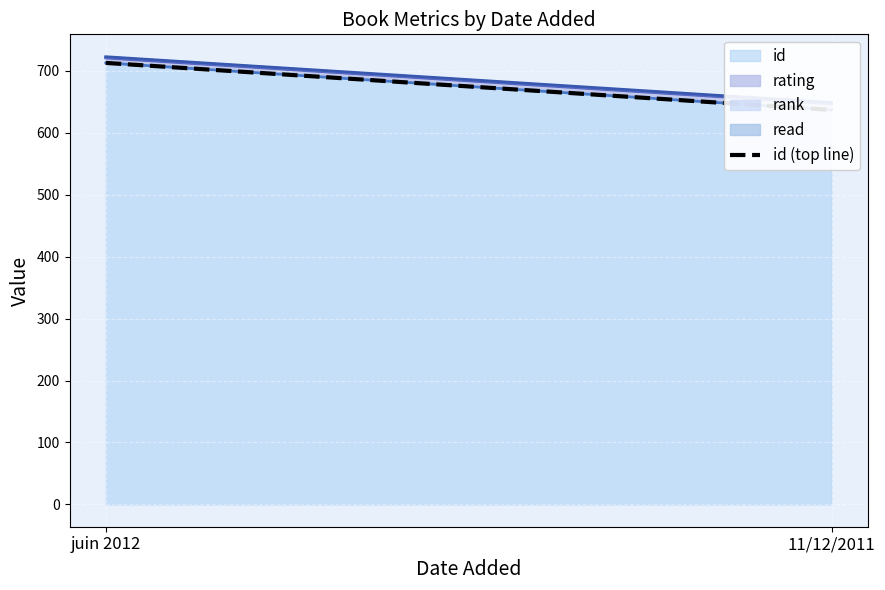

Reading right to left, what are all the values shown in this chart?

11/12/2011=637	juin 2012=713